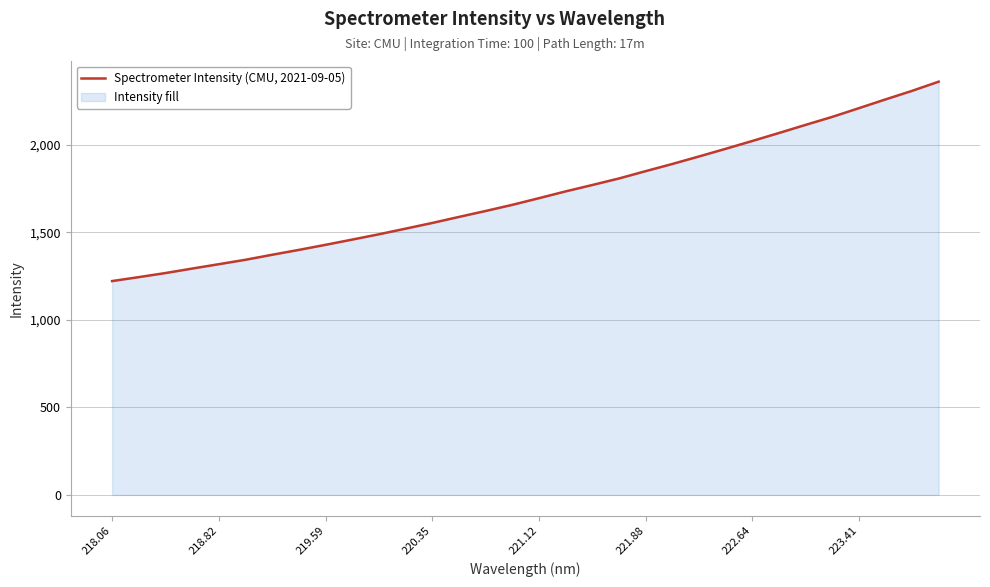

What is the minimum value shown in the chart?

1221.3